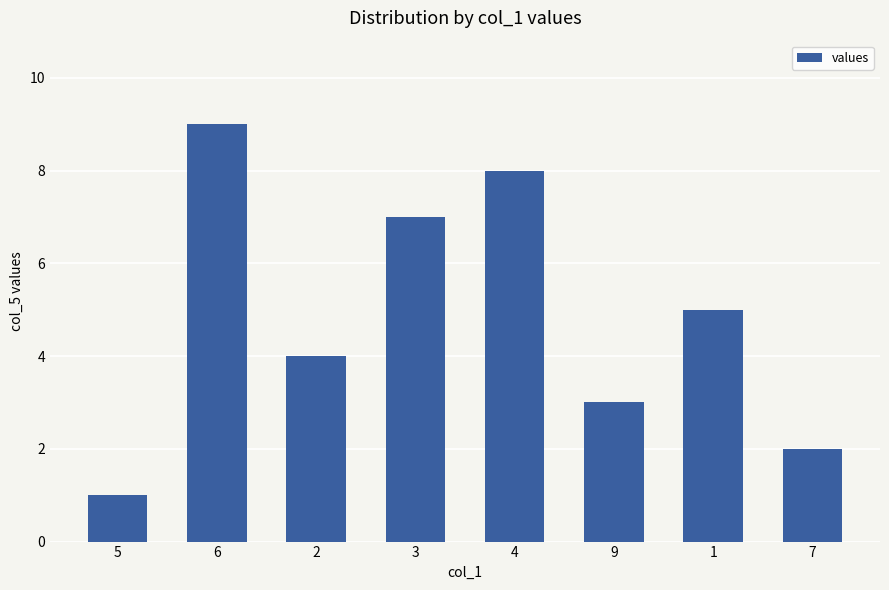

Reading left to right, list all the values displayed in this chart.

5=1	6=9	2=4	3=7	4=8	9=3	1=5	7=2